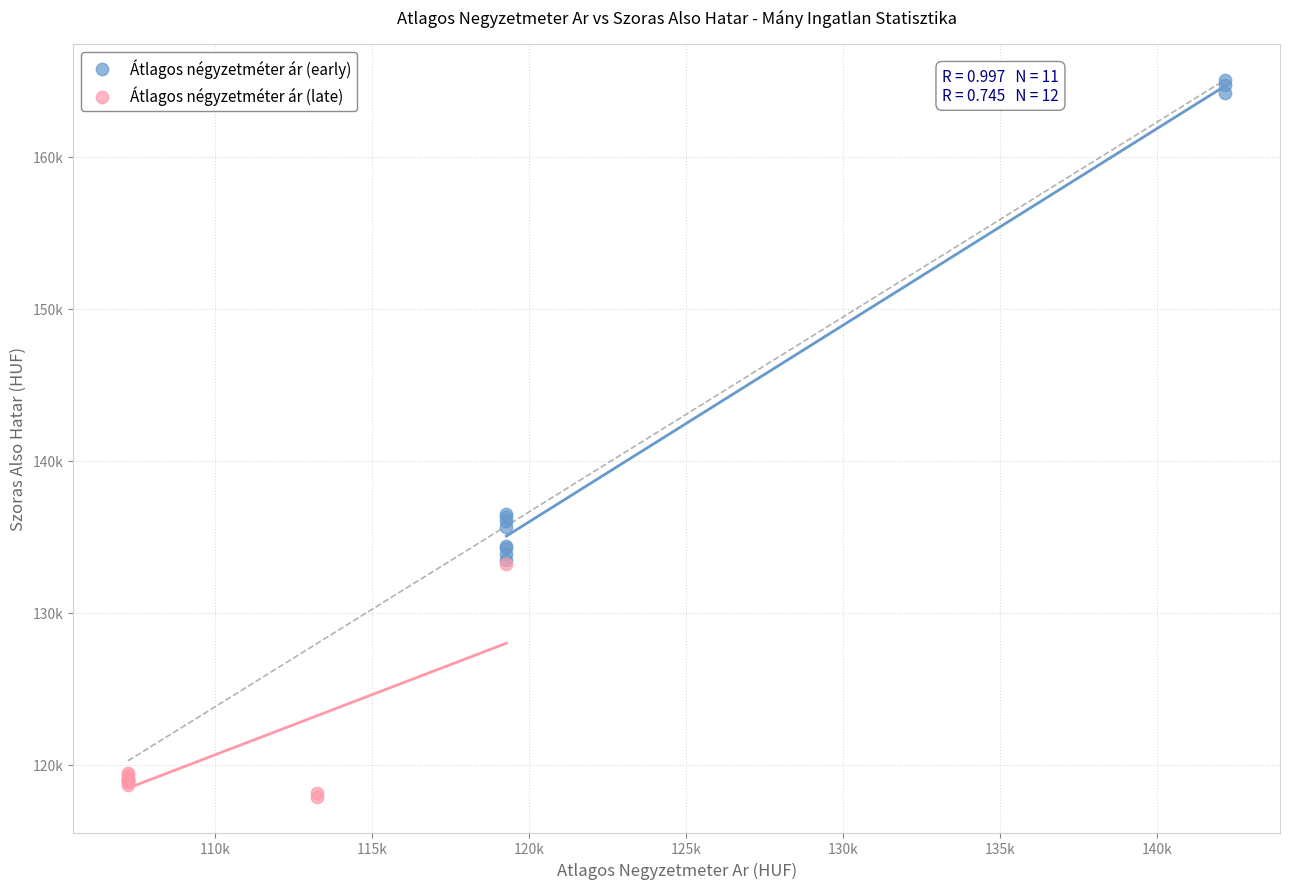

Which series reaches the maximum Y coordinate?

Átlagos négyzetméter ár (early)